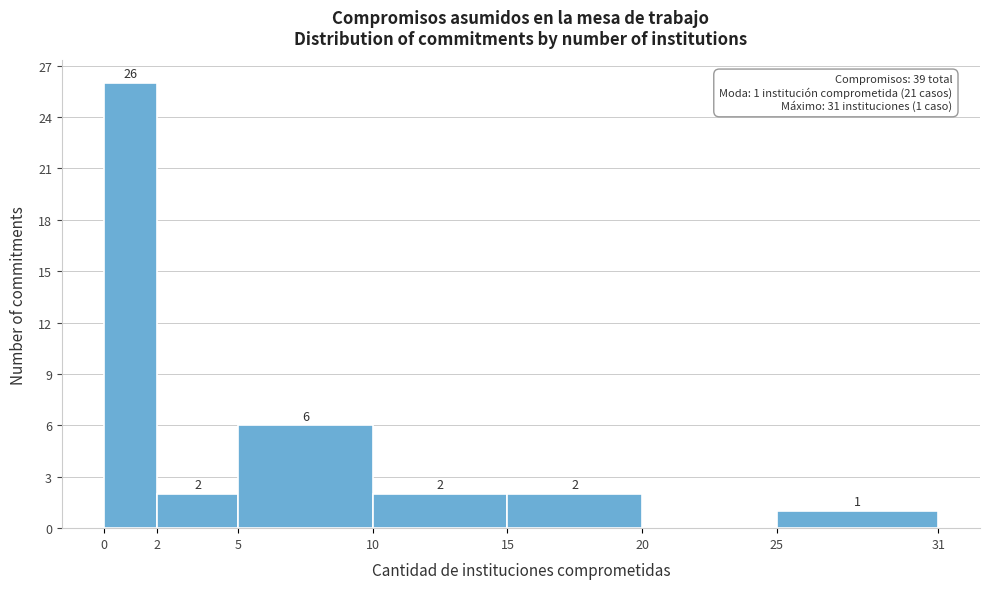

Reading left to right, transcribe all the data shown in this chart.

0=26	2=2	5=6	10=2	15=2	20=0	25=1